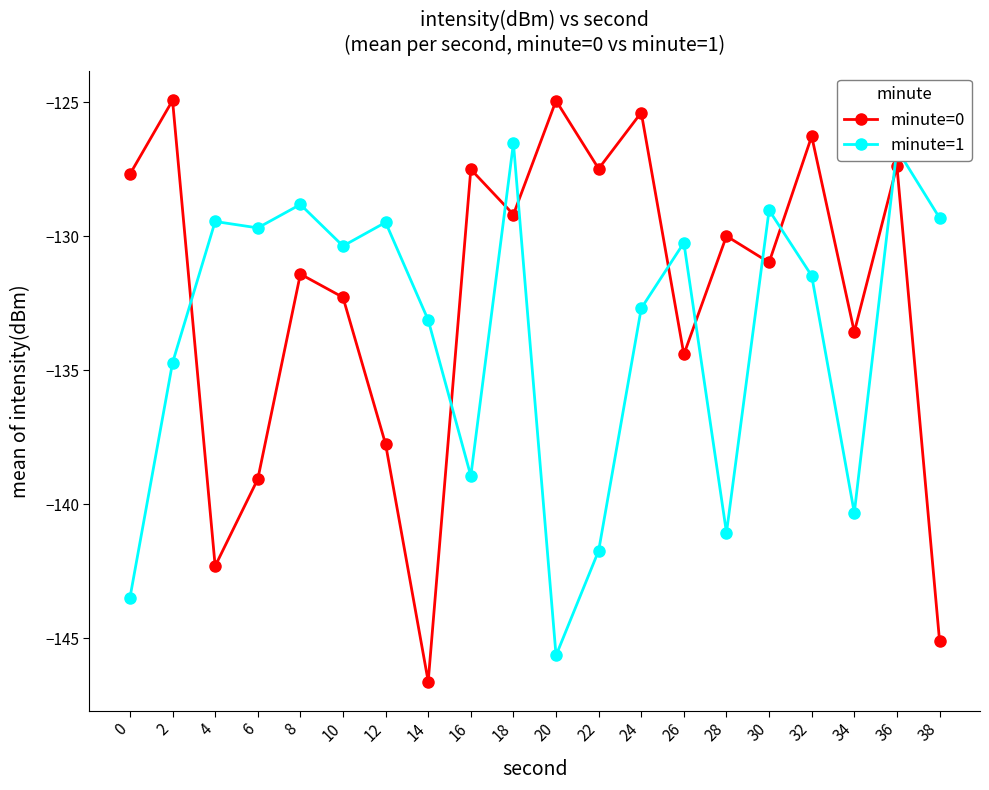

How many lines are shown in the chart?

2